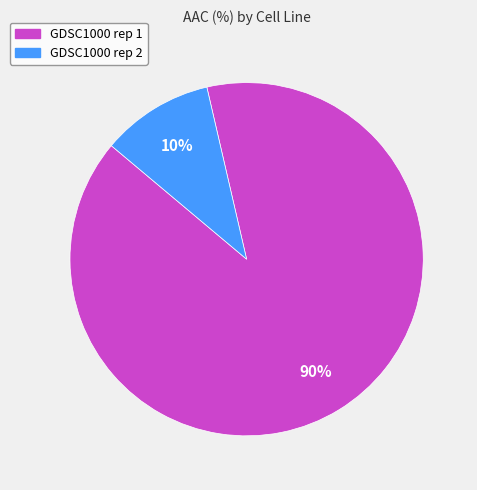

To the nearest percent, what is the average slice percentage?

50%